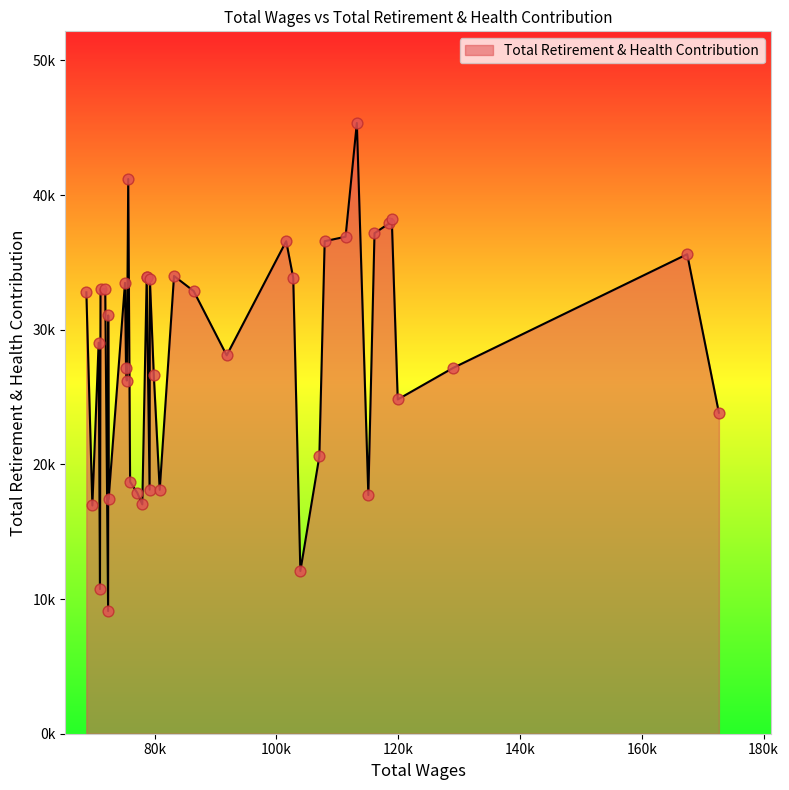

What is the change in value from 8 to 12?

-33271